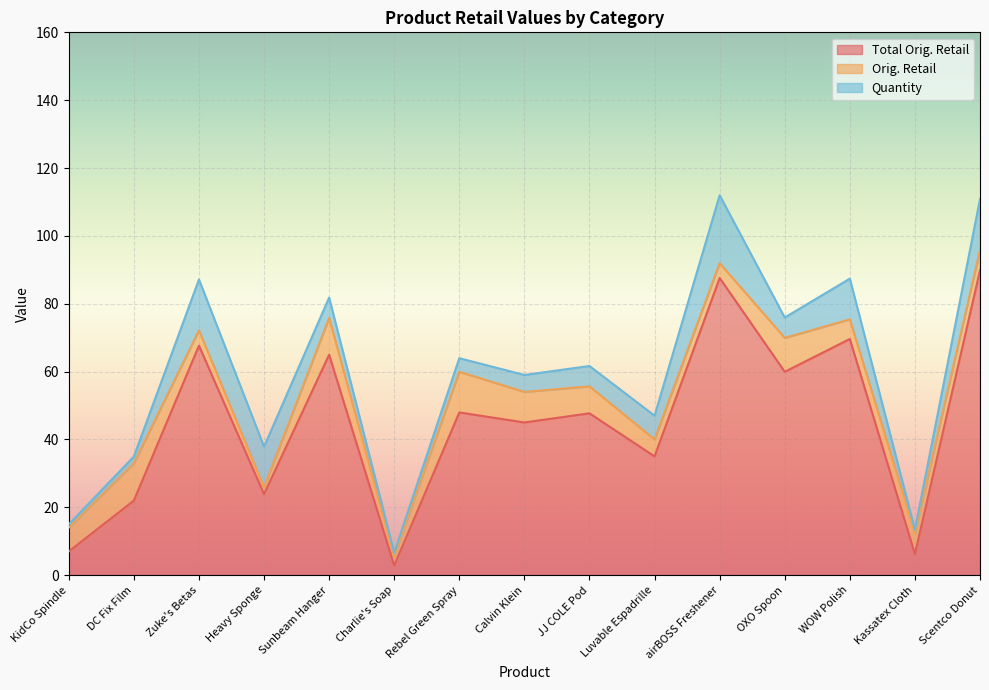

In Total Orig. Retail, how many points are higher than both neighbors (excluding endpoints)?

6